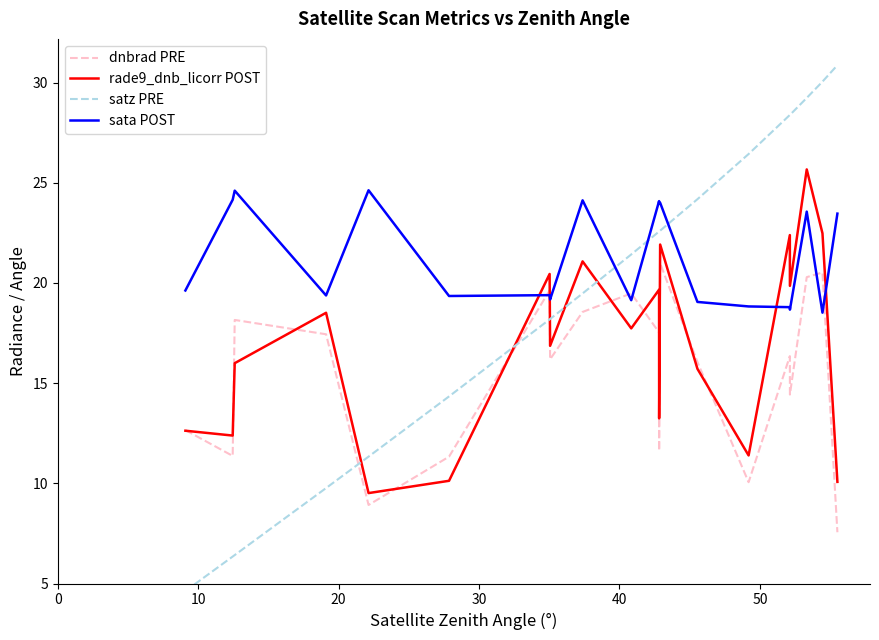

What are all the series names shown in the legend?

dnbrad PRE, rade9_dnb_licorr POST, satz PRE, sata POST